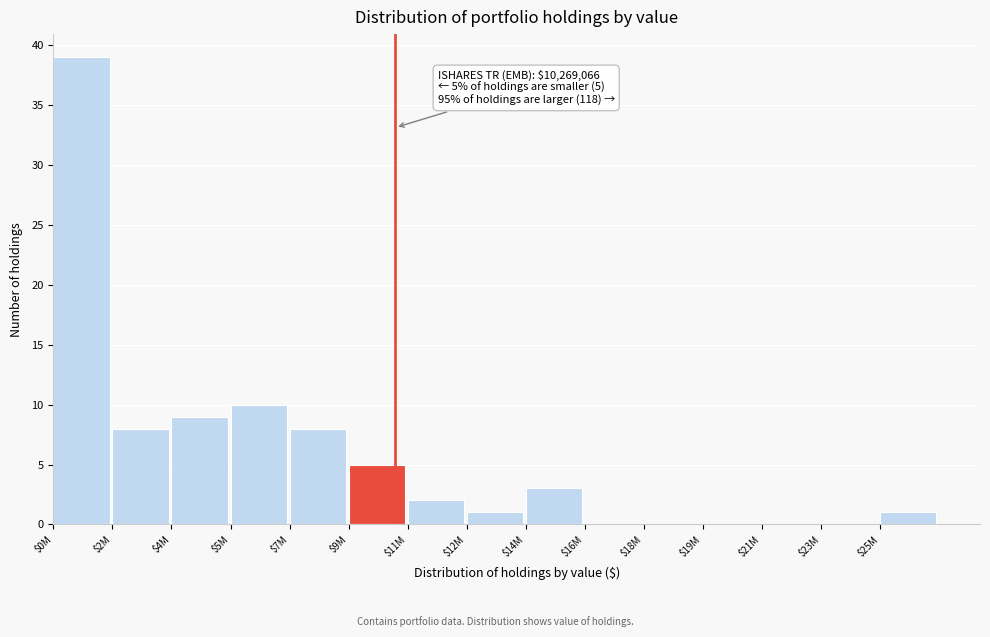

What is the sum of all values?

86